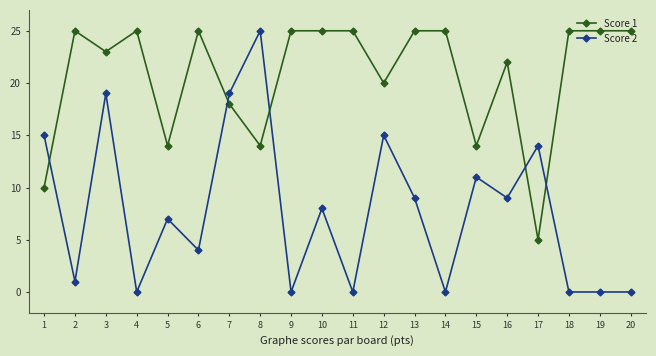

Rank the series by their average value, from lowest to highest.

Score 2, Score 1